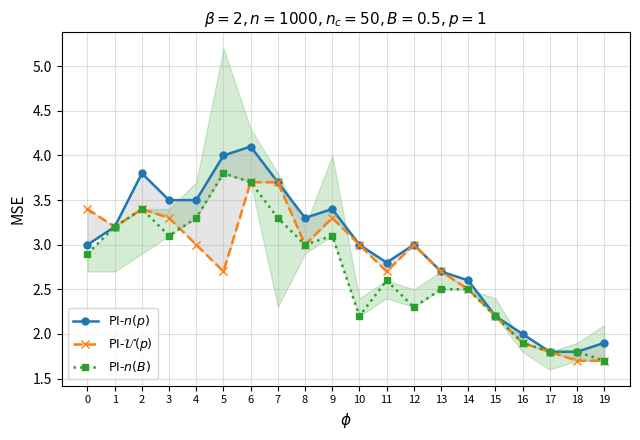

At which category does PI-$\mathcal{U}(p)$ reach its first local valley?

1